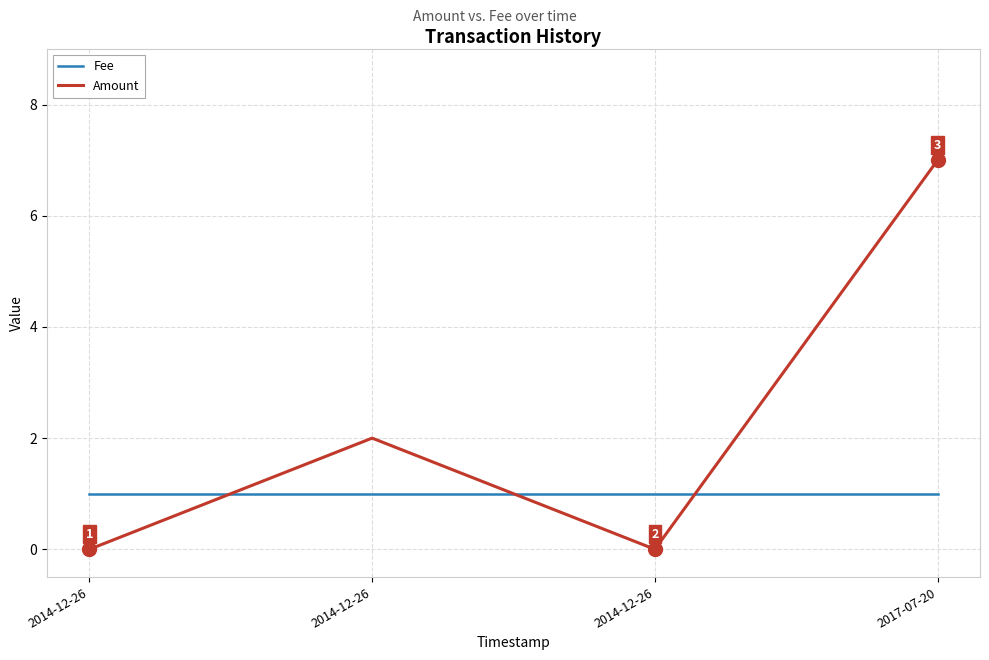

Rank the series by their average value, from highest to lowest.

Amount, Fee